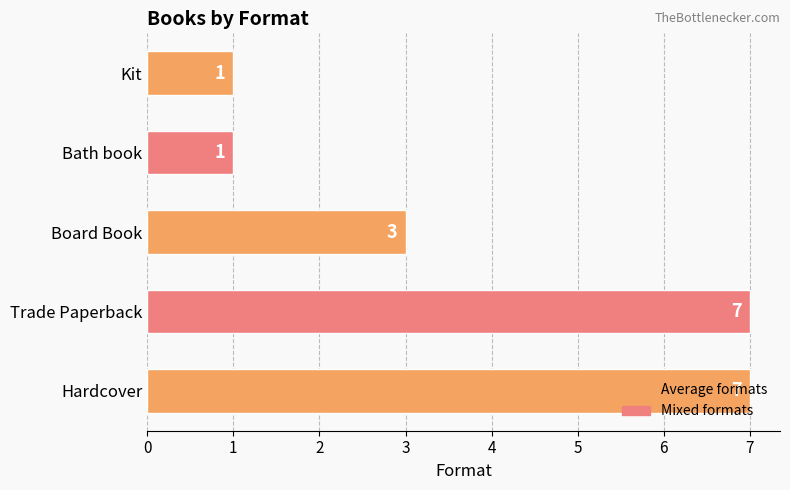

Where is the data nearest to the value 4?

Board Book